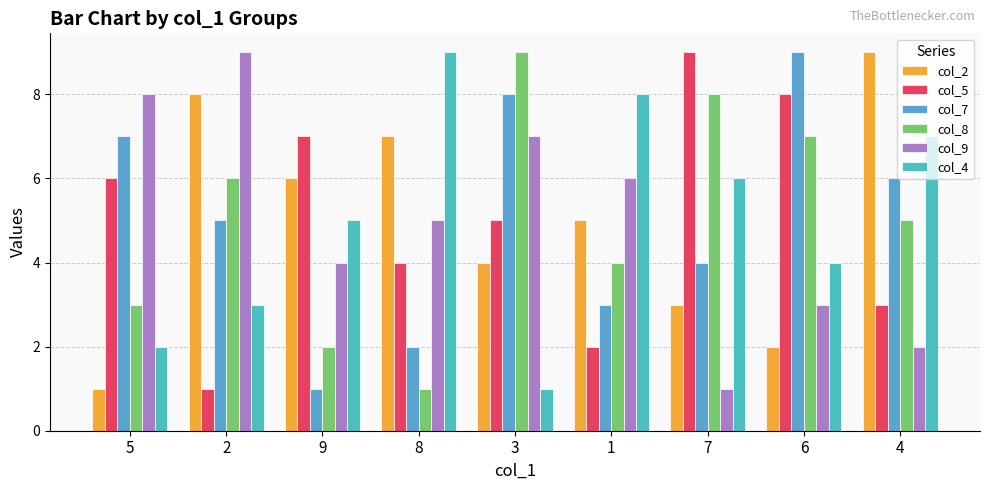

Reading left to right, extract all data points from this chart.

col_2: 1	8	6	7	4	5	3	2	9
col_5: 6	1	7	4	5	2	9	8	3
col_7: 7	5	1	2	8	3	4	9	6
col_8: 3	6	2	1	9	4	8	7	5
col_9: 8	9	4	5	7	6	1	3	2
col_4: 2	3	5	9	1	8	6	4	7